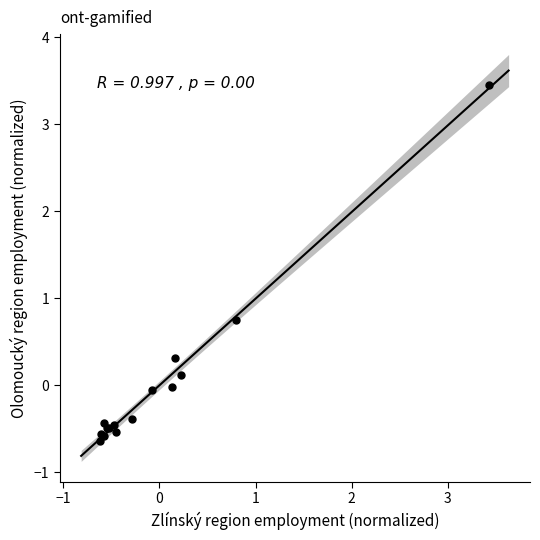

What Y value in the scatter plot is closest to 1?

0.7